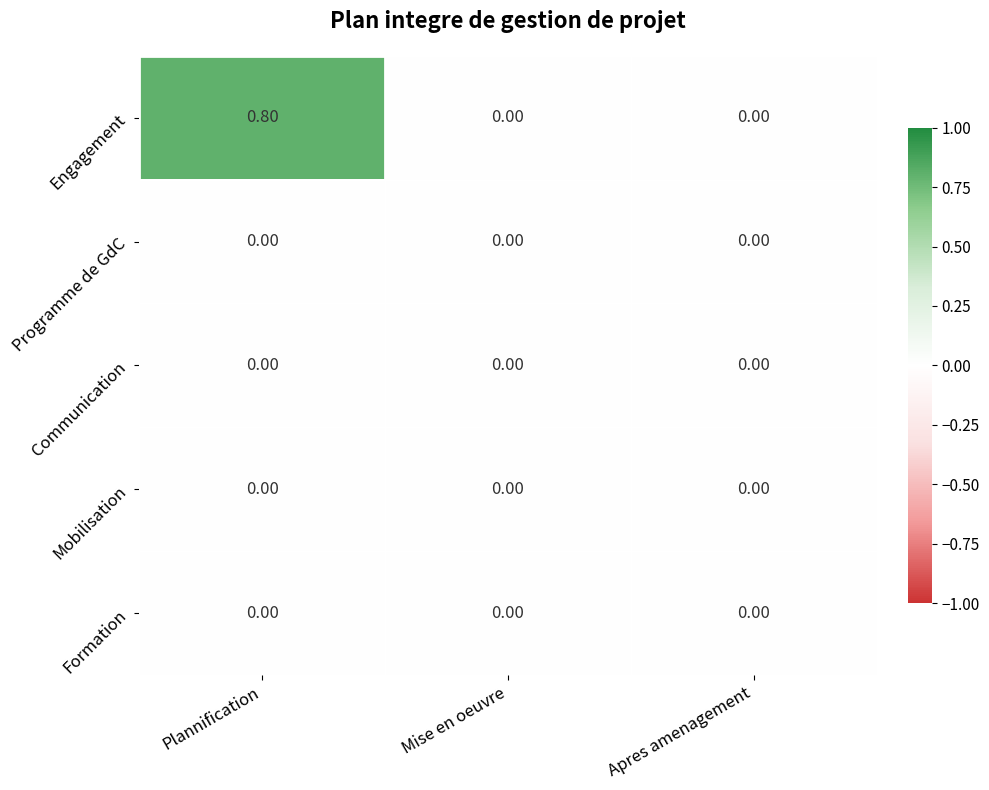

Is the value of Engagement at Plannification greater than the value of Formation at Plannification?

Yes